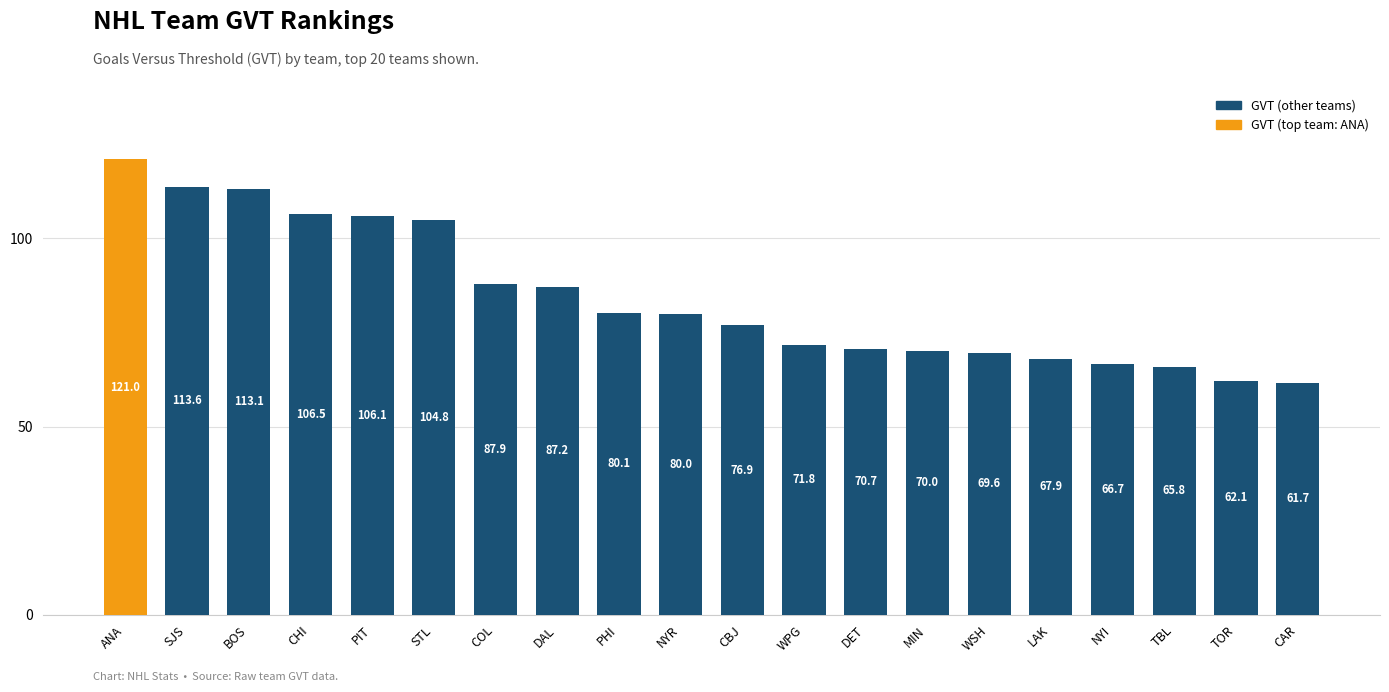

Rank the categories by value from lowest to highest.

CAR, TOR, TBL, NYI, LAK, WSH, MIN, DET, WPG, CBJ, NYR, PHI, DAL, COL, STL, PIT, CHI, BOS, SJS, ANA